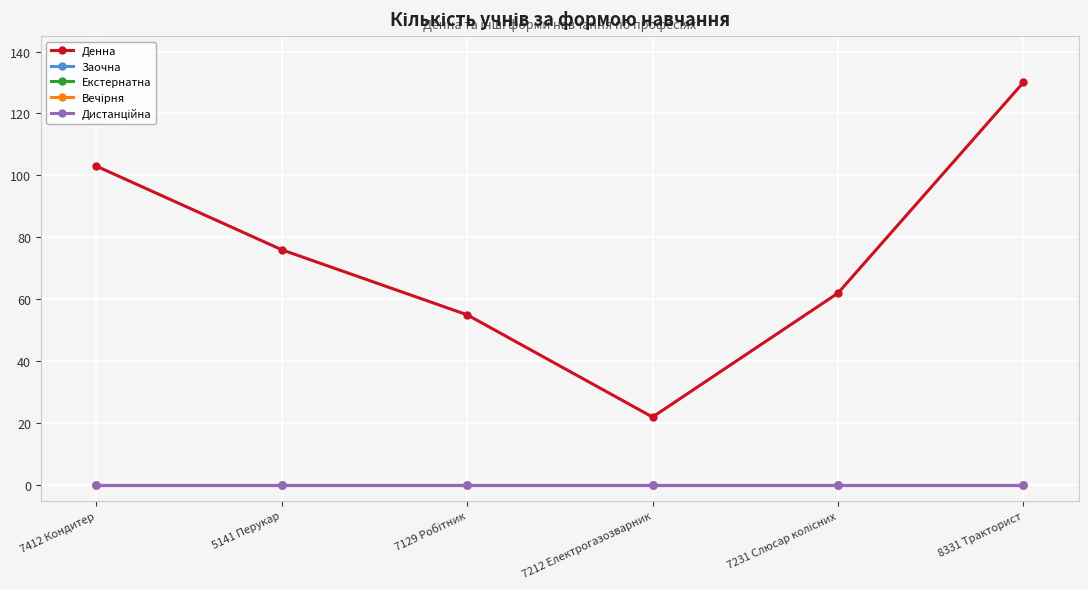

List the labels in order of Денна value, largest first.

8331 Тракторист, 7412 Кондитер, 5141 Перукар, 7231 Слюсар колісних, 7129 Робітник, 7212 Електрогазозварник